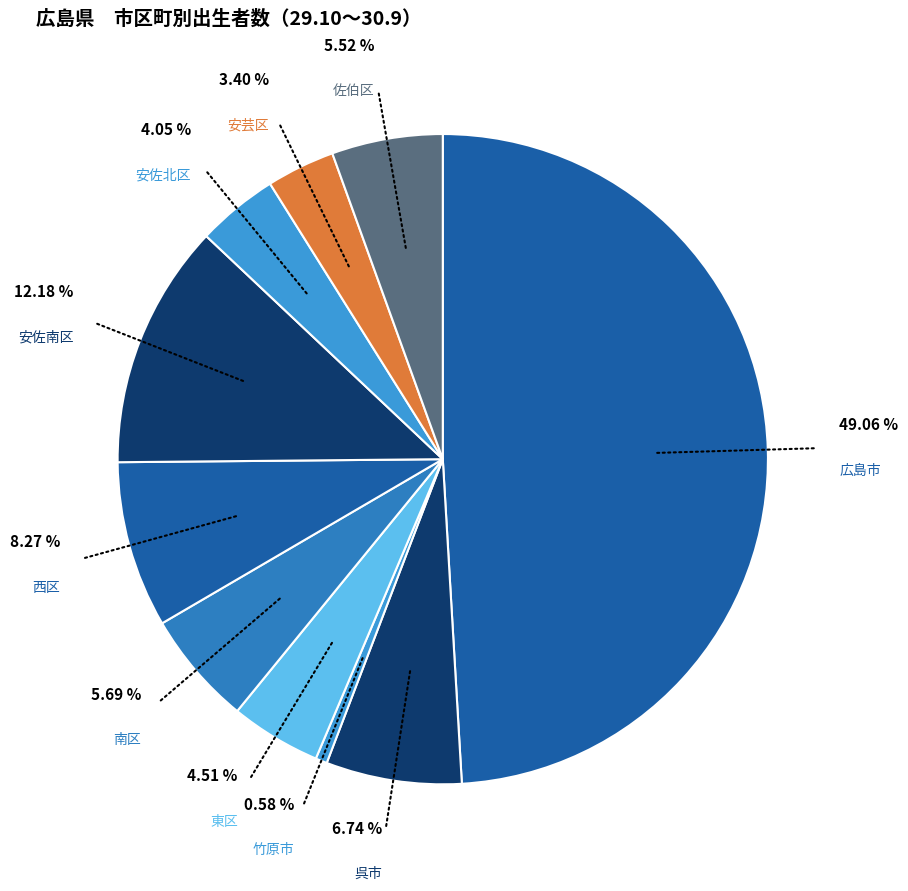

Is 東区 the majority of the pie?

No